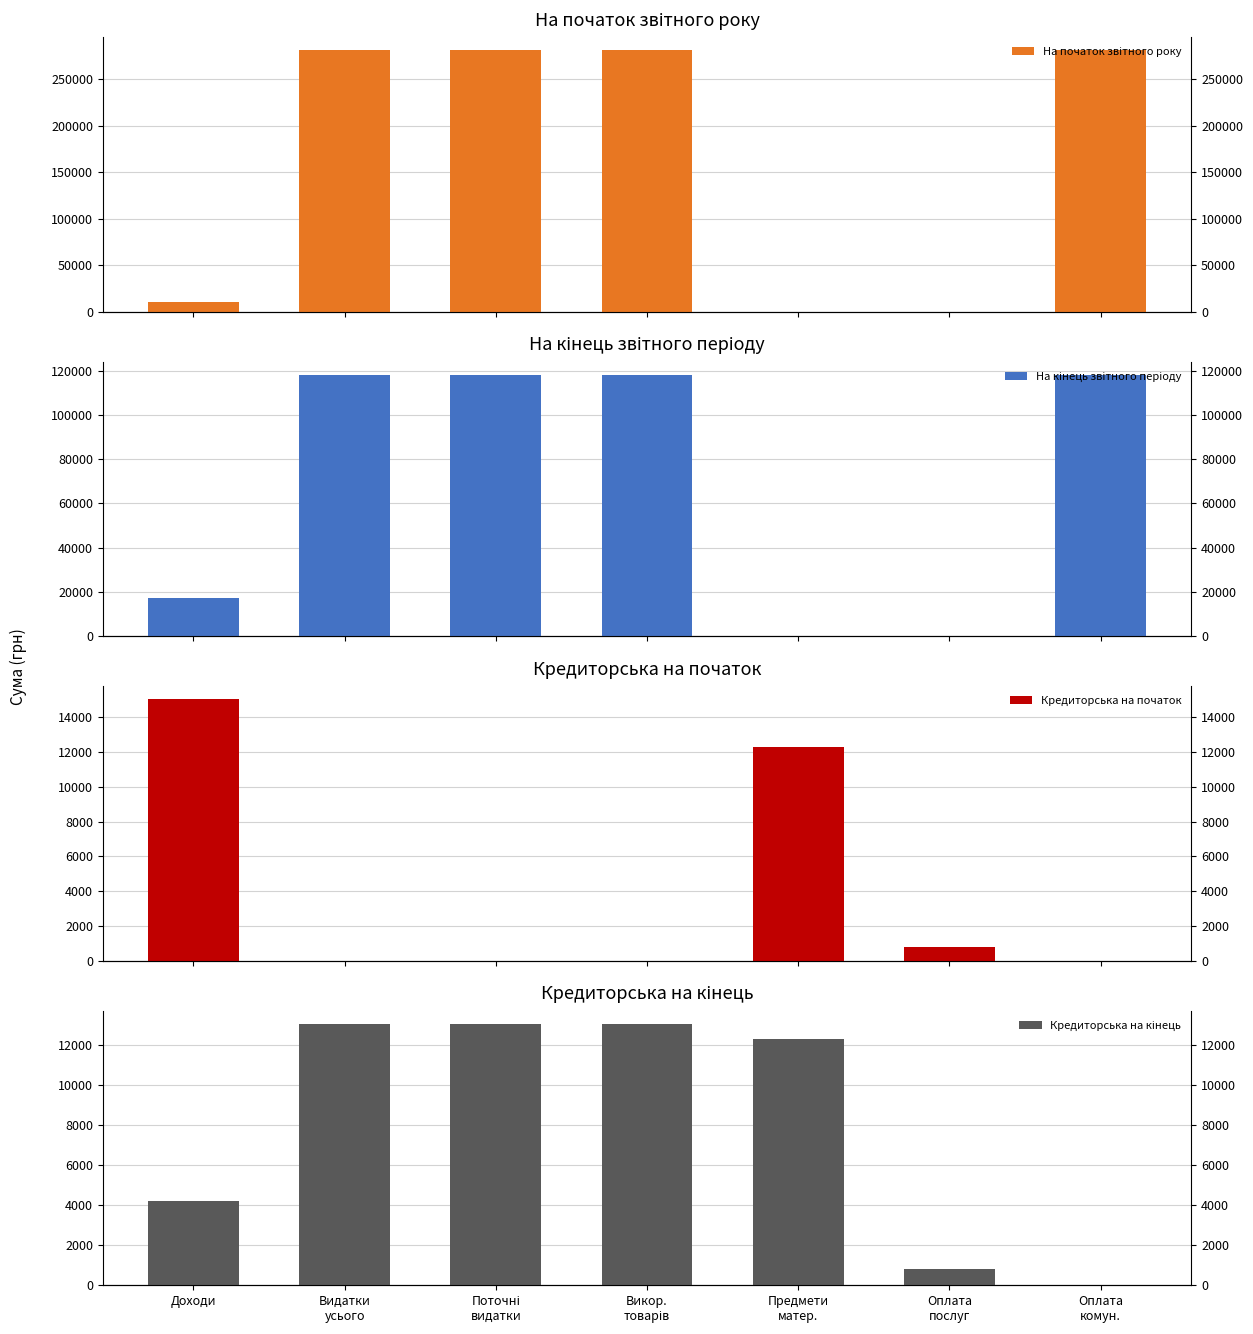

What is the average value of the На кінець звітного періоду series?

70088.8